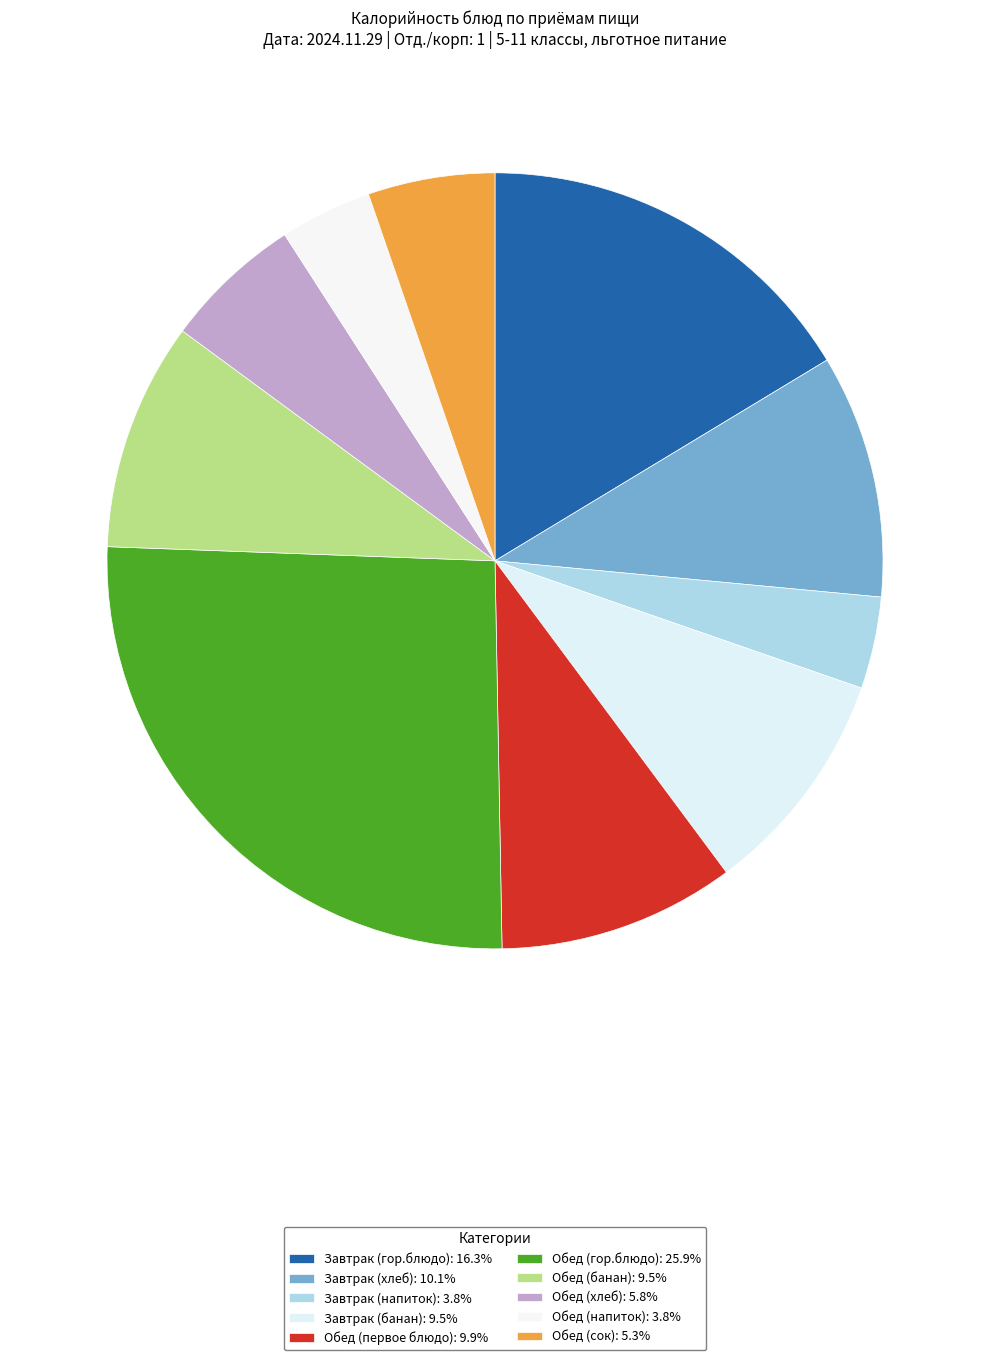

Is the sum of Обед (первое блюдо) and Обед (гор.блюдо) greater than half?

No